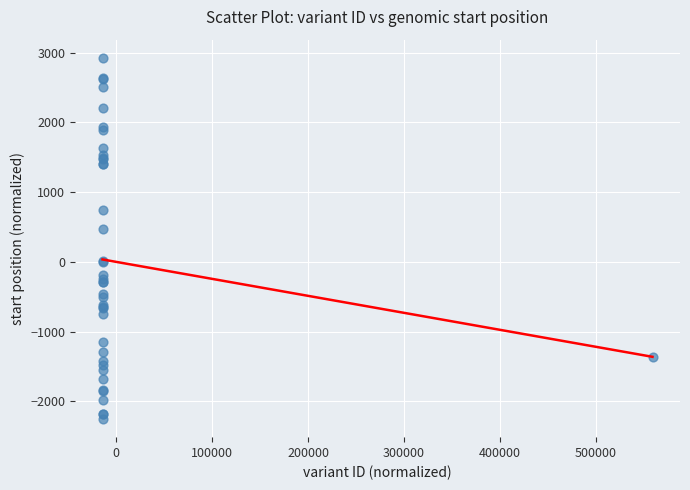

What Y value in the scatter plot is closest to 336?

472.8